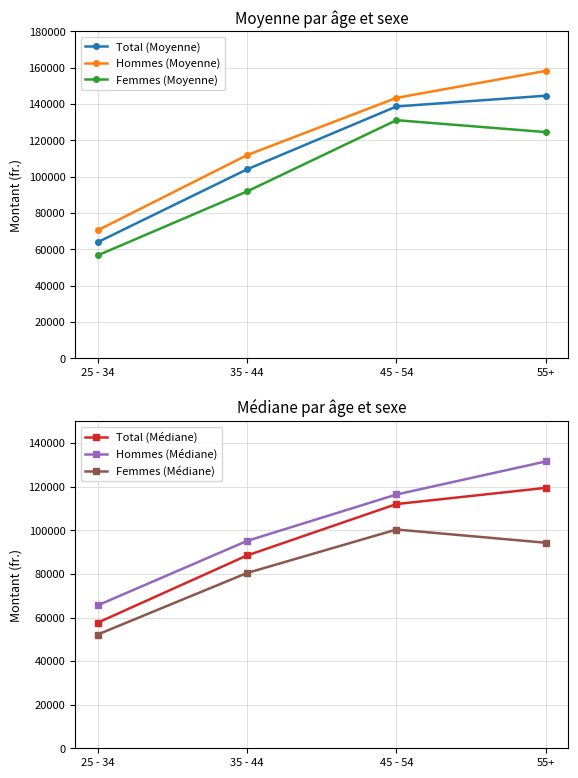

What is the difference between the highest and lowest values at 45 - 54?

43075.7